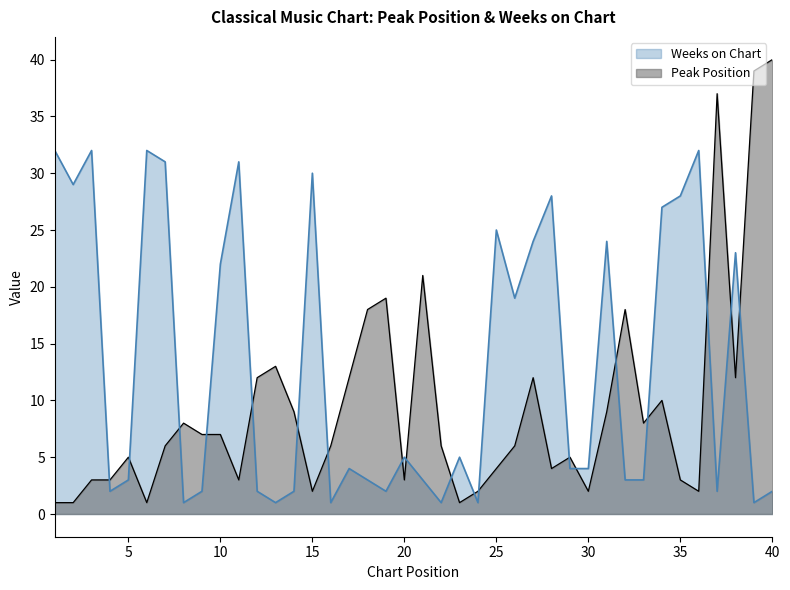

What is the greatest value displayed?

40